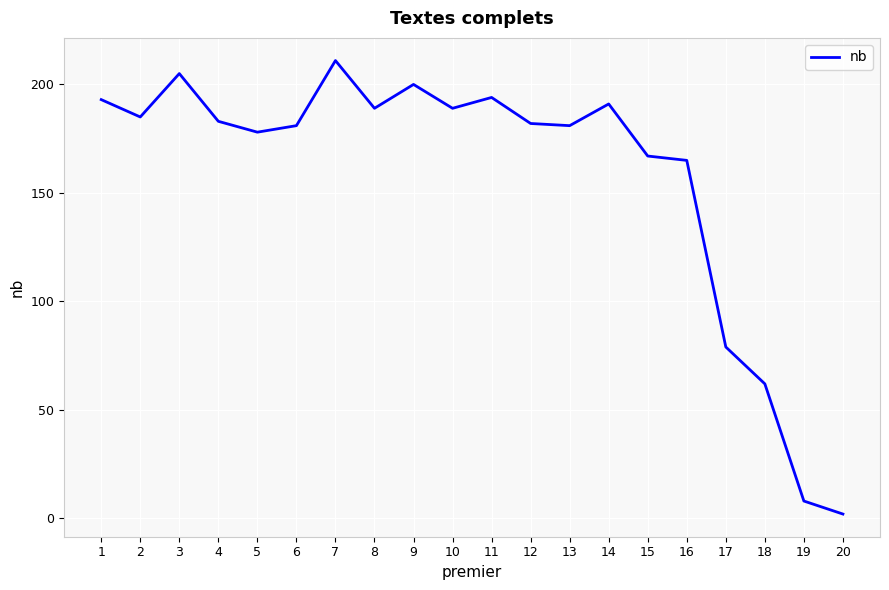

The chart shows a value of 205 at 3. True or false?

True